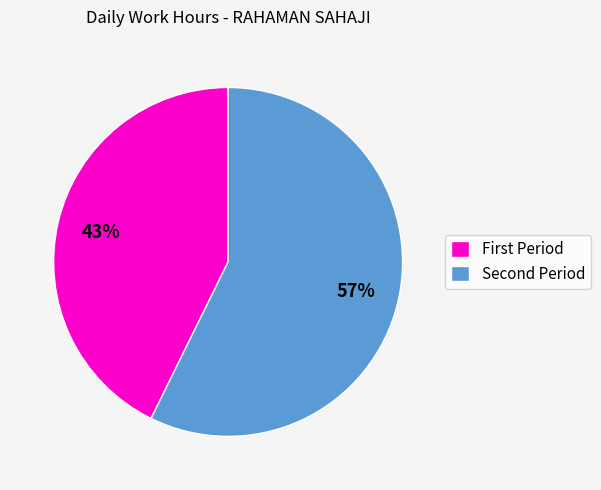

Rank the categories by value from lowest to highest.

First Period, Second Period